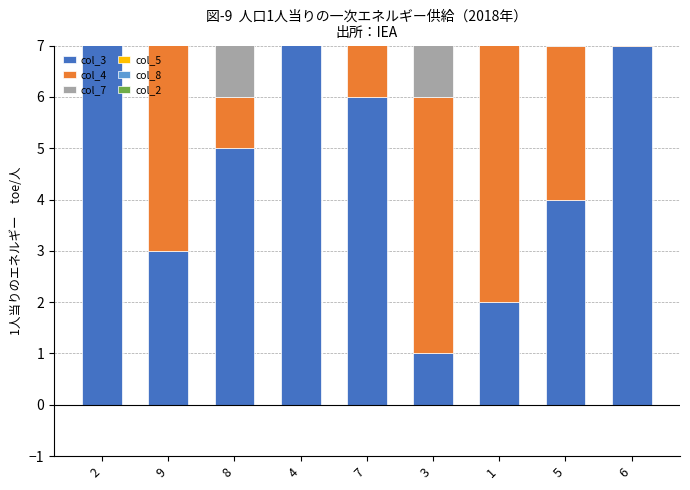

What are all the series names shown in the legend?

col_3, col_4, col_7, col_5, col_8, col_2